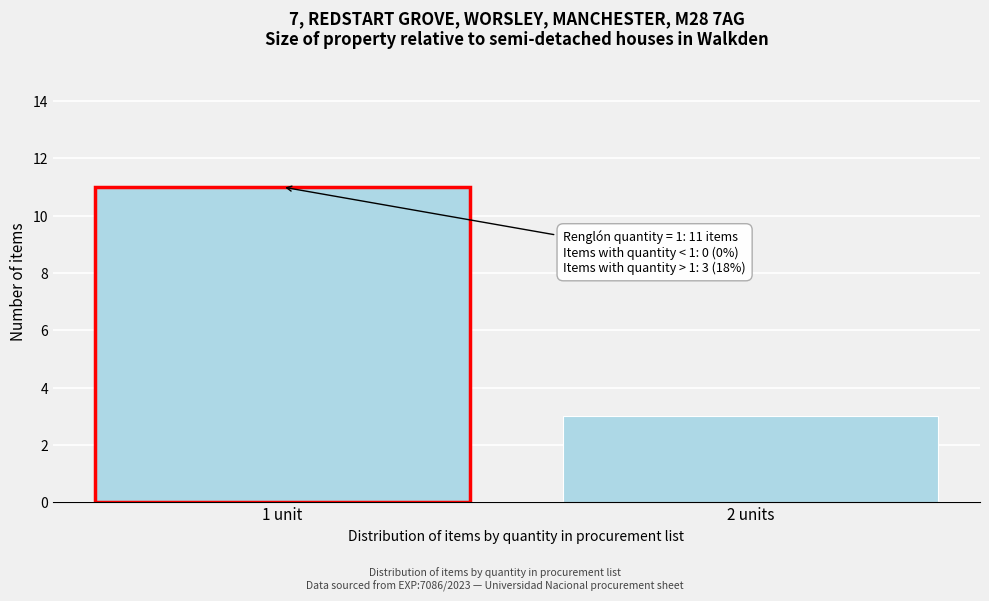

Reading left to right, list all the values displayed in this chart.

1 unit=11	2 units=3